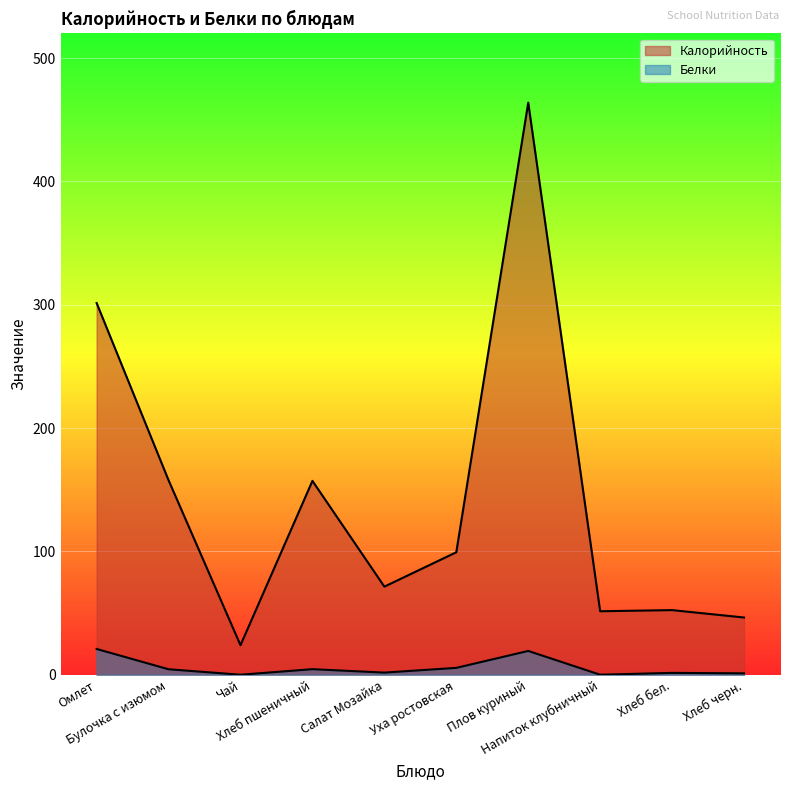

The value of Белки at Хлеб бел. is 2.2. True or false?

False